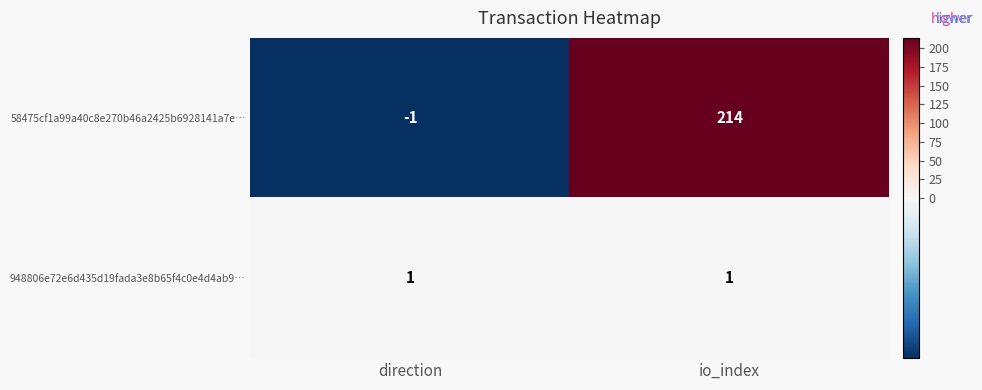

What is the sum of the 58475cf1a99a40c8e270b46a2425b6928141a7e… values at io_index and direction?

213